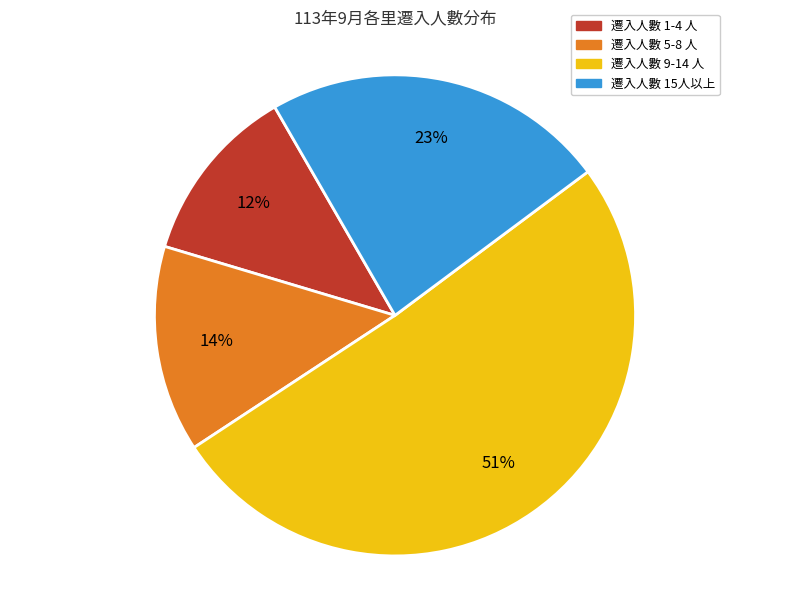

To the nearest percent, what is the difference between the largest and smallest slice percentages?

39%